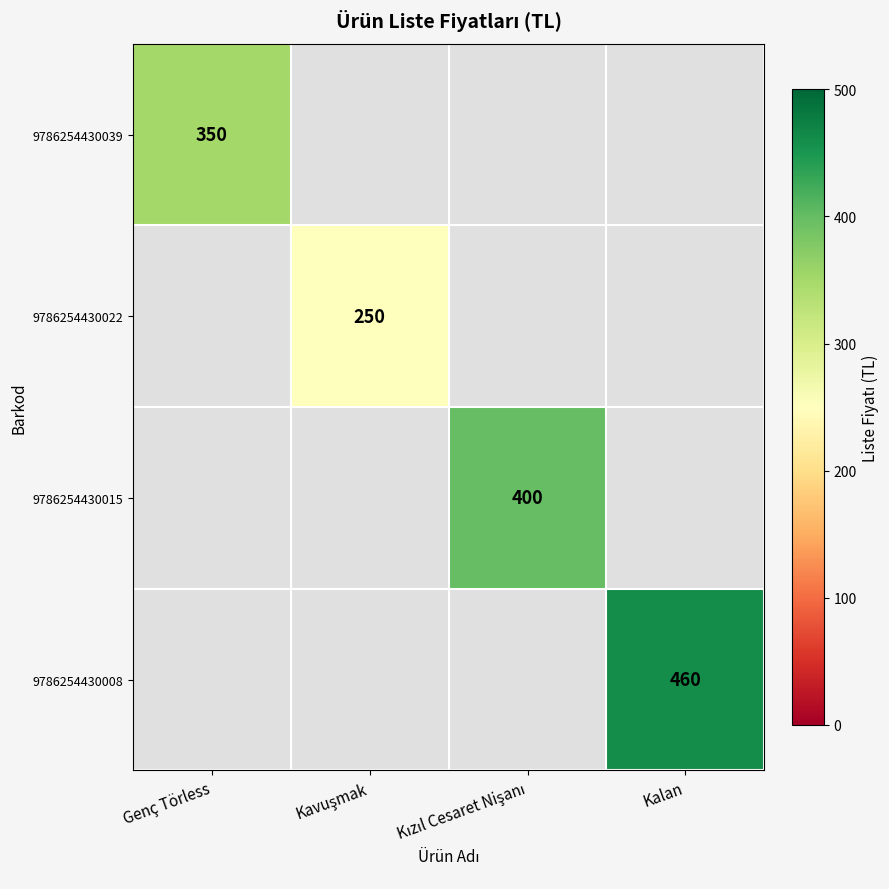

How many distinct data groups are displayed?

4